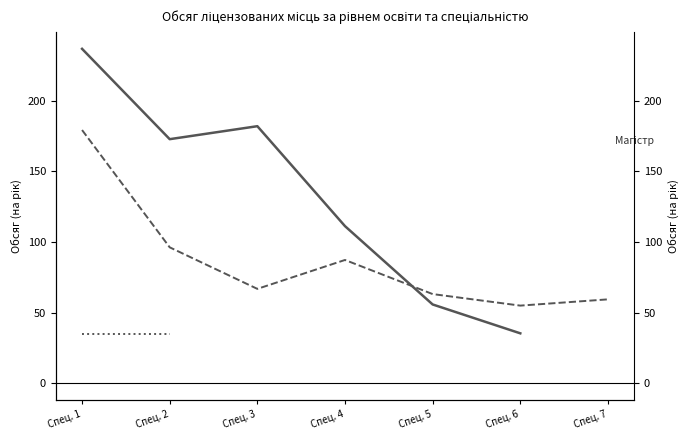

How many values in the Магістр series exceed 66?

4